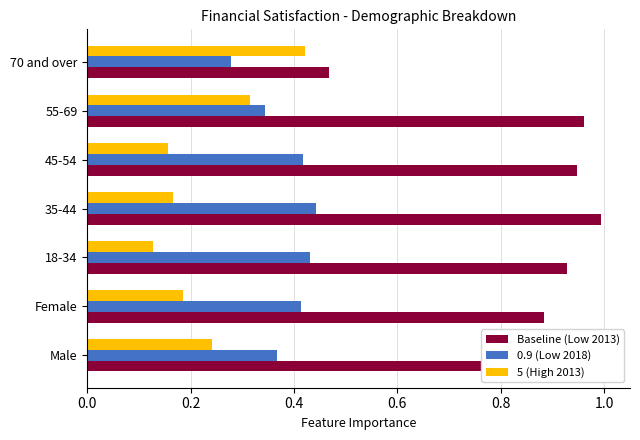

Which category has the highest value across all series?

35-44